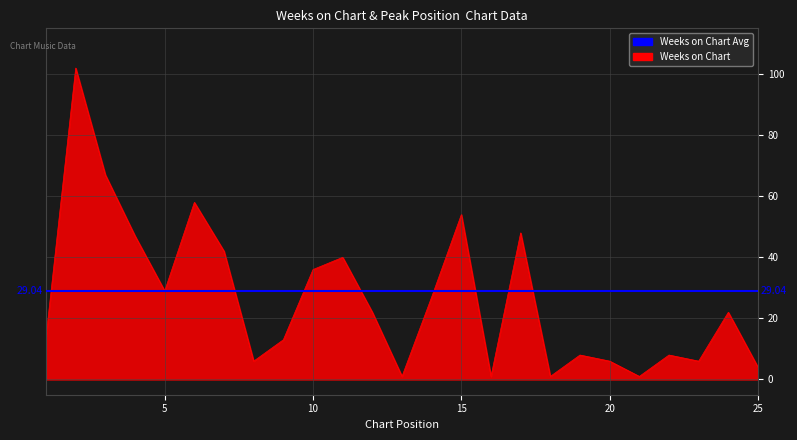

Which label corresponds to the largest value in the chart?

2